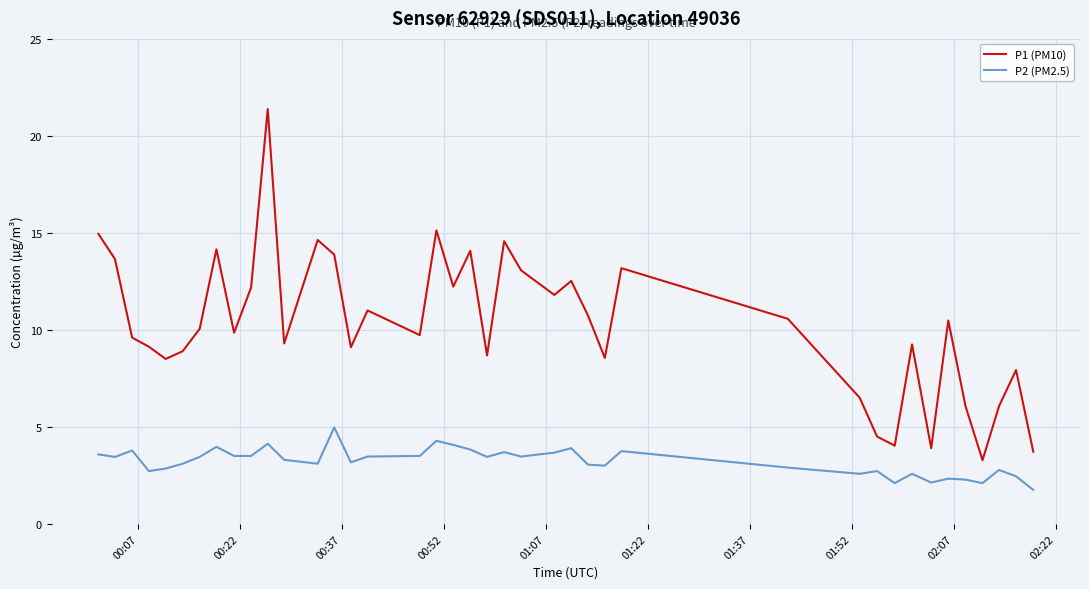

Does the chart have visible grid lines?

Yes